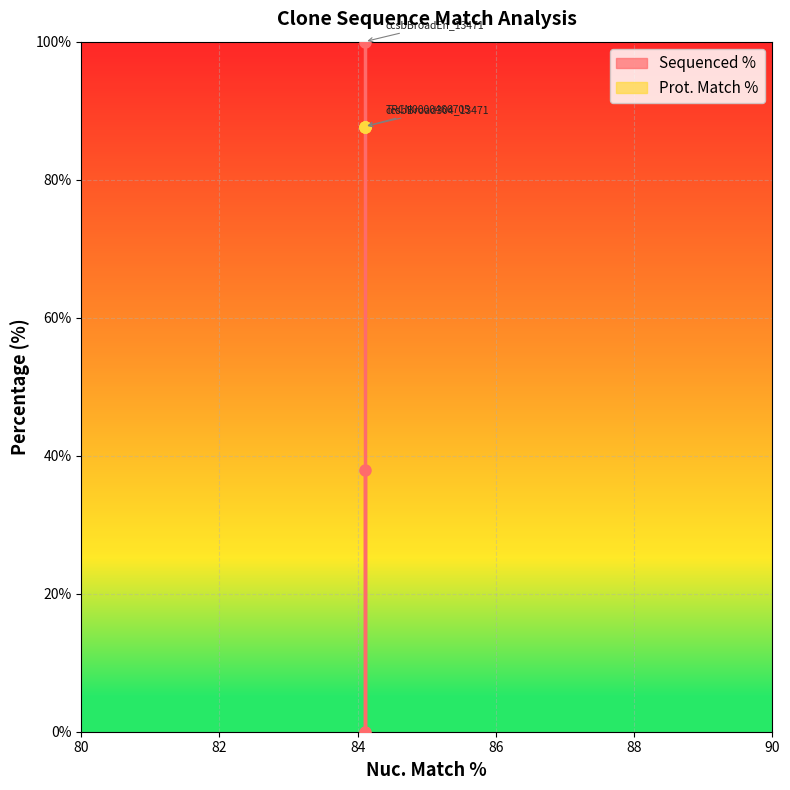

What is the sum of all values?

137.9